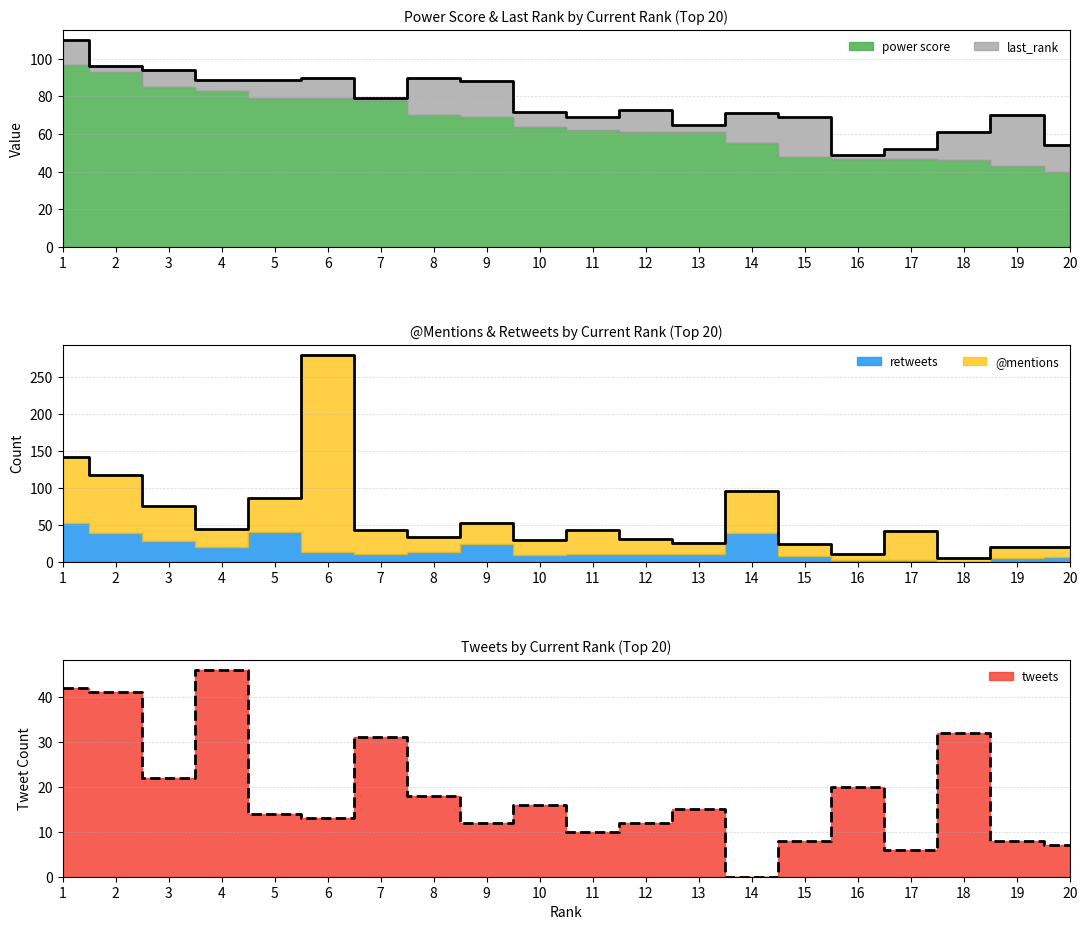

Reading right to left, what are all the values shown in this chart?

power score: 40	43	46	47	47	48	55	61	61	62	64	69	70	78	79	79	83	85	93	97
@mentions: 13	15	5	40	8	16	57	14	21	33	20	28	20	32	267	46	24	48	79	90
retweets: 7	5	0	2	3	8	39	11	10	10	9	24	13	11	13	40	20	28	39	52
tweets: 7	8	32	6	20	8	0	15	12	10	16	12	18	31	13	14	46	22	41	42
last_rank: 14	27	15	5	2	21	16	4	12	7	8	19	20	1	11	10	6	9	3	13